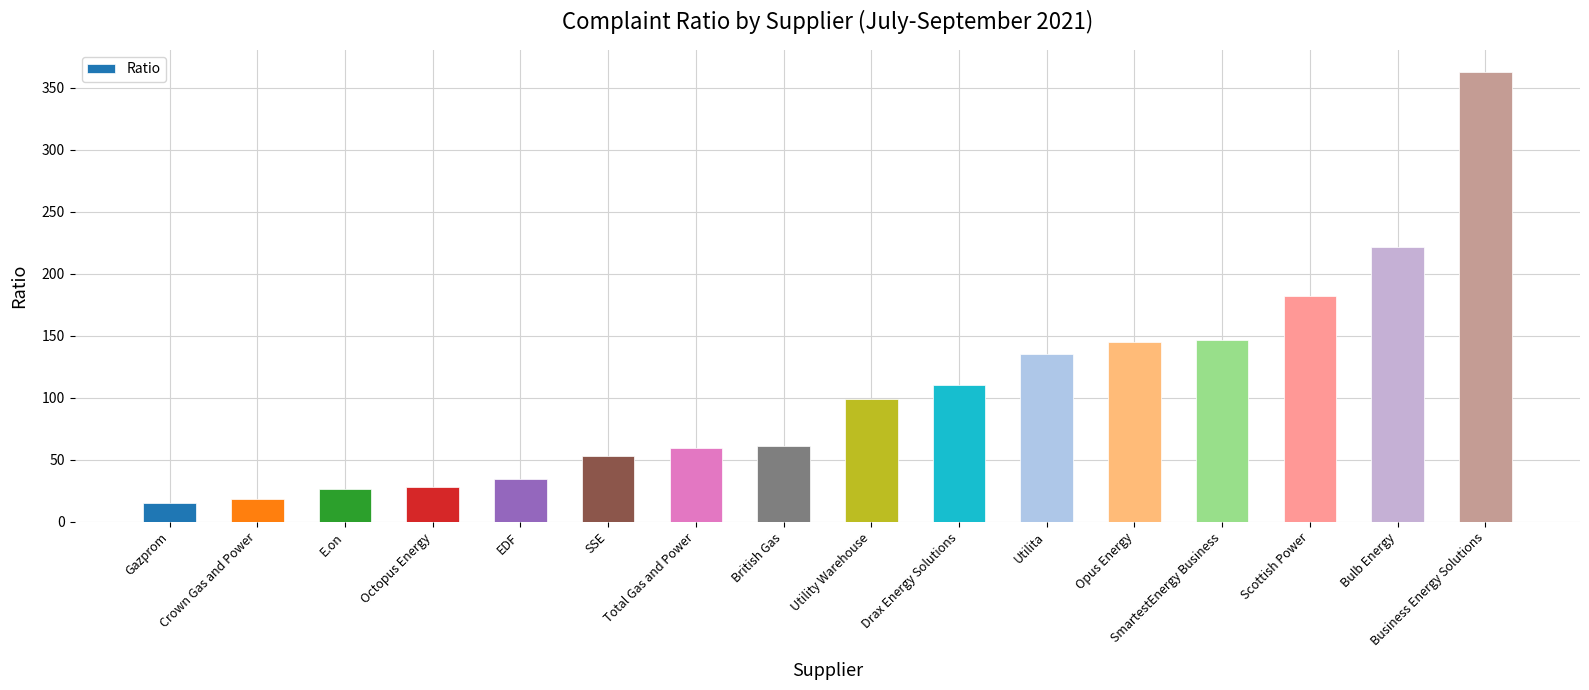

What is the change in value from EDF to Drax Energy Solutions?

+75.8